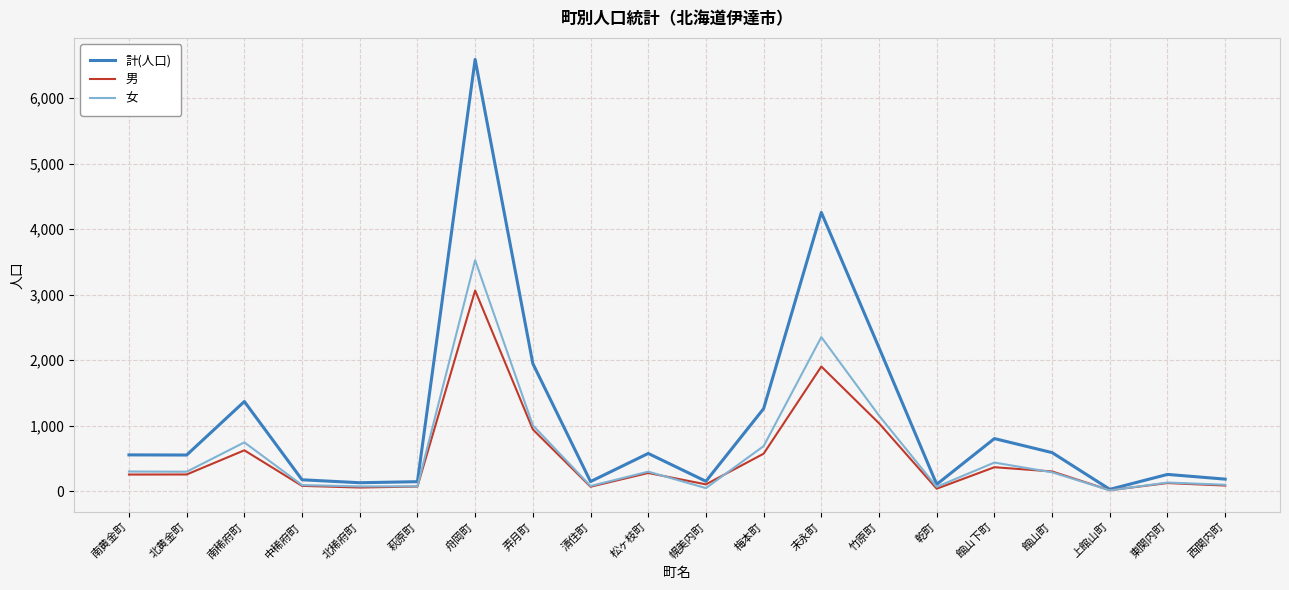

At which category does the chart reach its peak across all series?

舟岡町